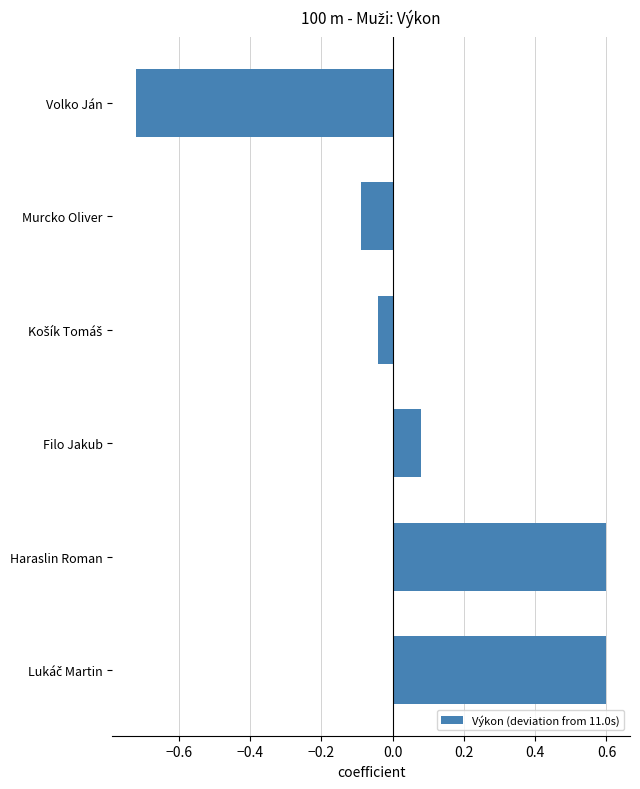

Which category has the lowest value across all series?

Volko Ján